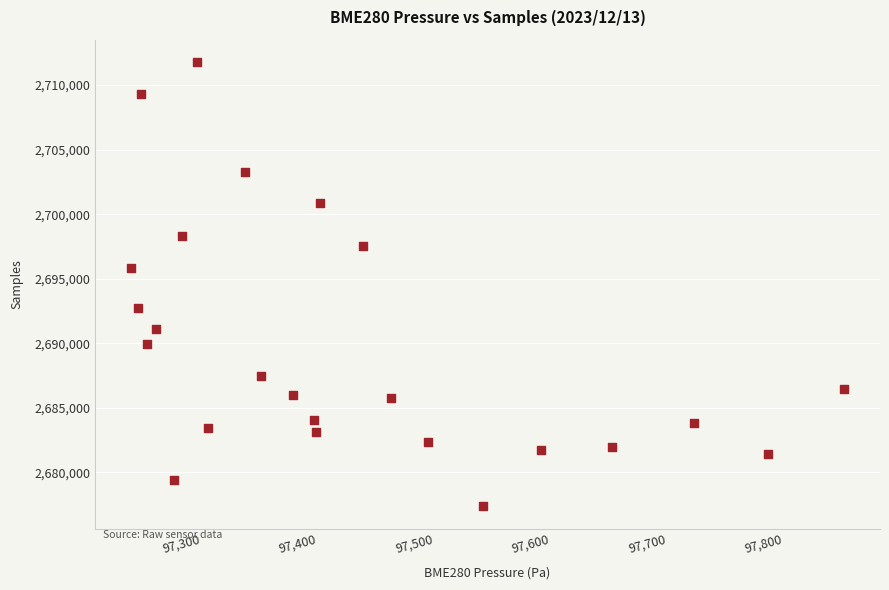

What Y value in the scatter plot is closest to 2694580?

2695820